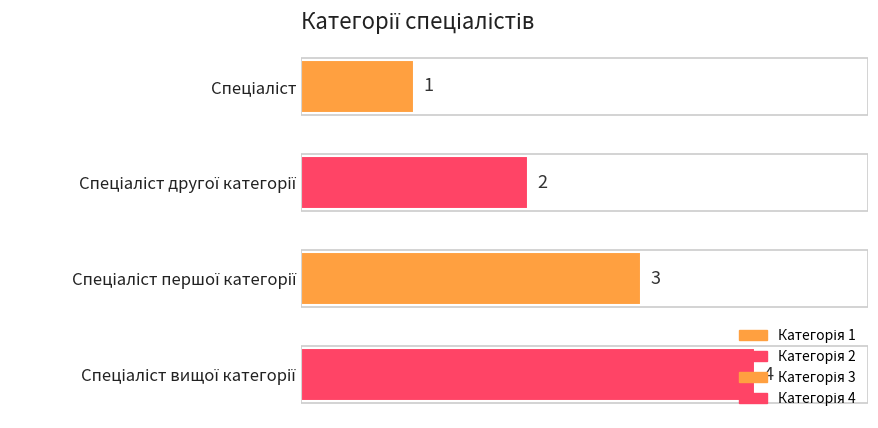

Count the values in the range 2 to 4.

3